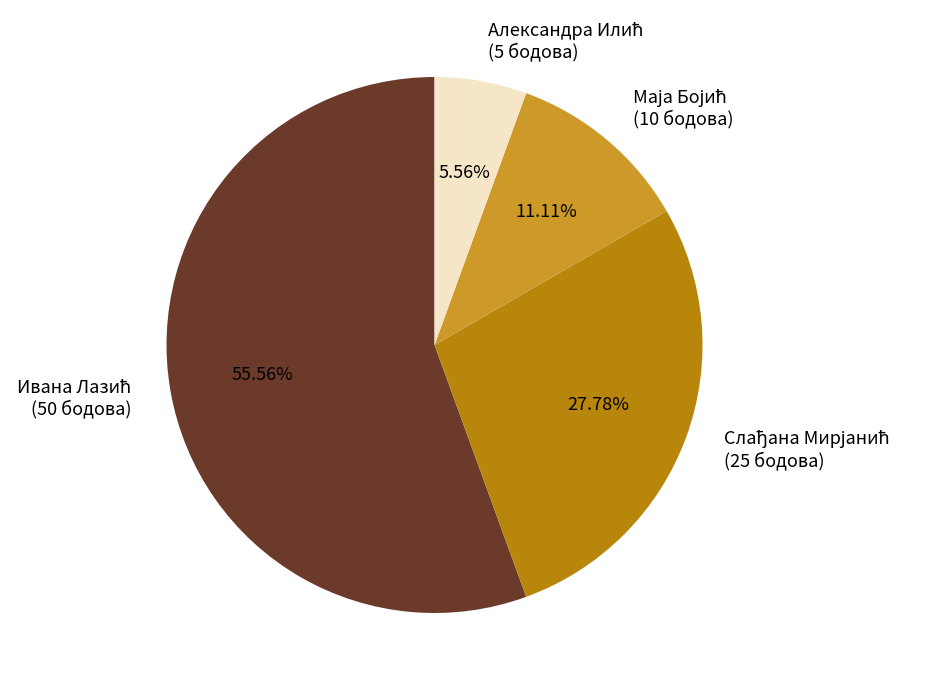

How many segments does this pie chart have?

4